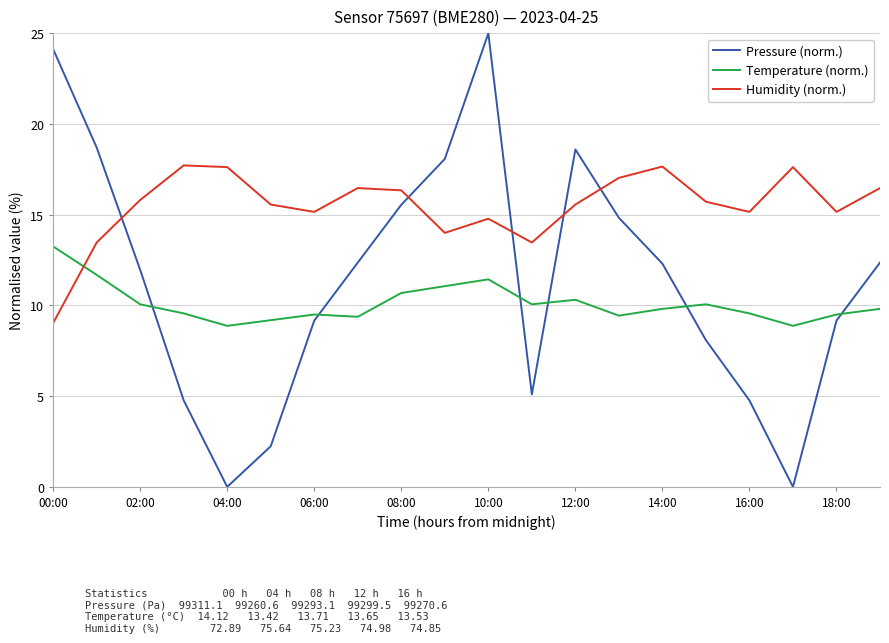

After their last crossing, which series has the higher values: Humidity (norm.) or Pressure (norm.)?

Humidity (norm.)